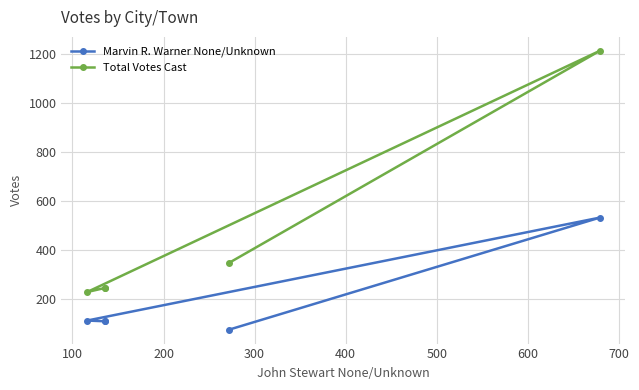

True or false: Marvin R. Warner None/Unknown has more than 2 interior local peaks.

False